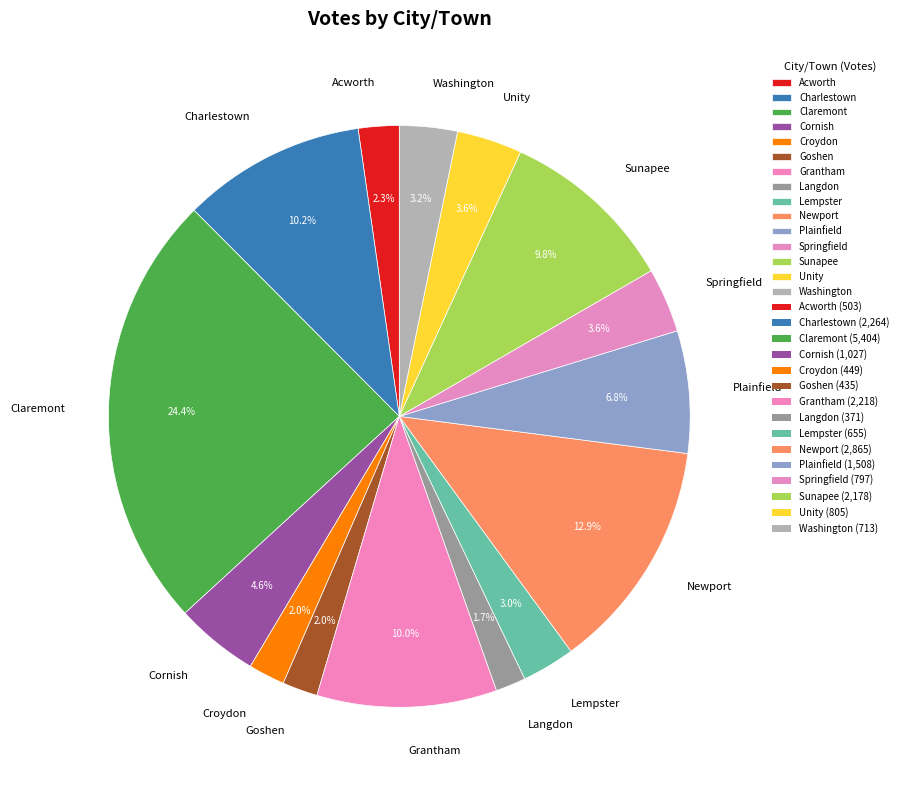

What percentage is the Grantham slice, to the nearest percent?

10%